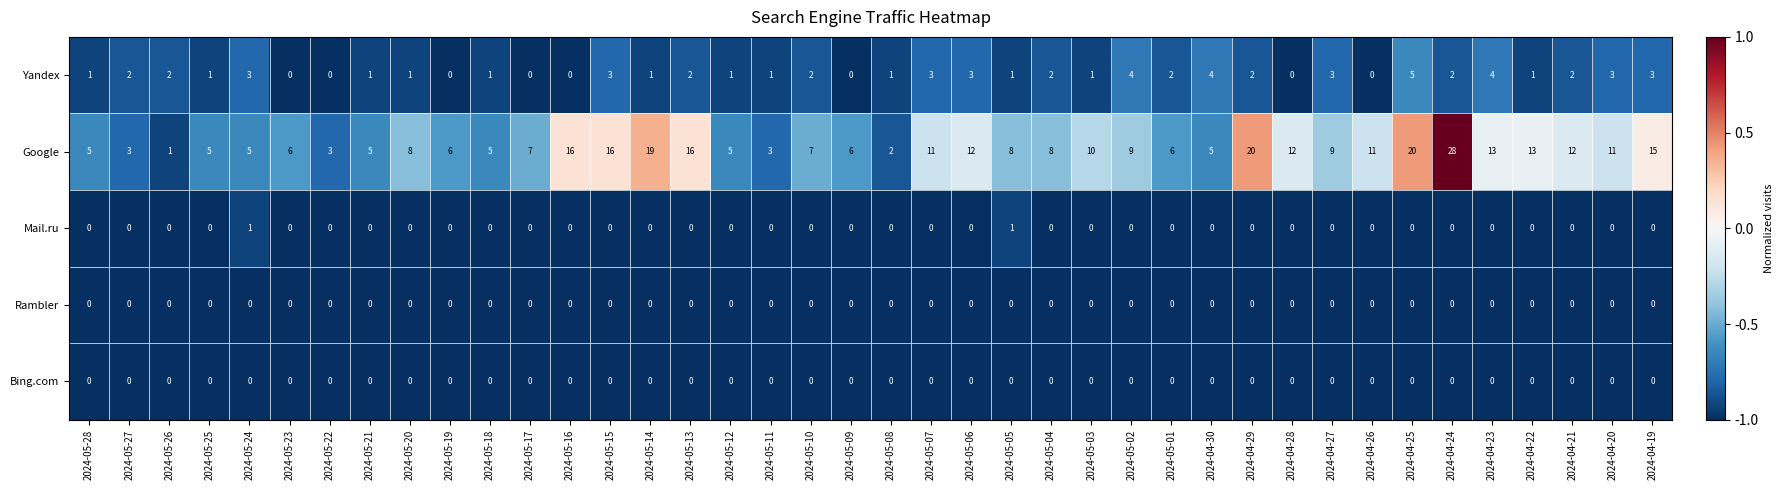

Which series has the largest total across all categories?

Google